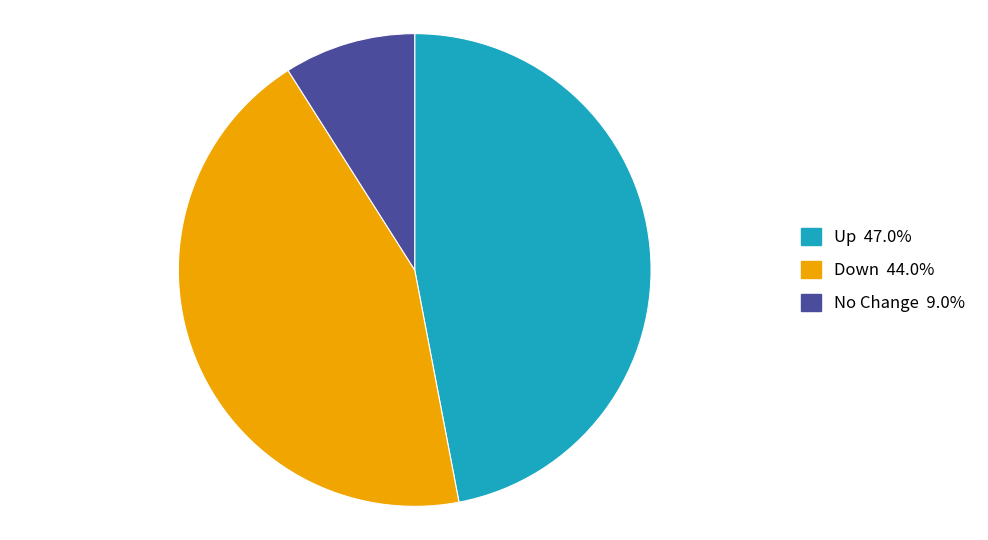

What is the ratio of the value at Up 47.0% to the value at No Change 9.0%?

5.2